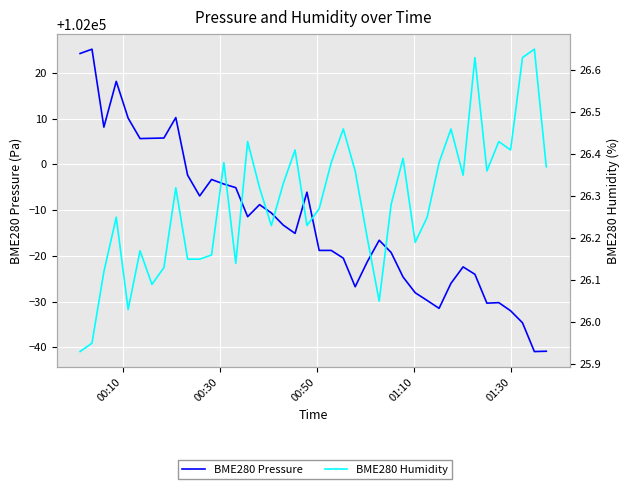

Is the value of BME280 Pressure at 10 greater than the value of BME280 Humidity at 15?

Yes